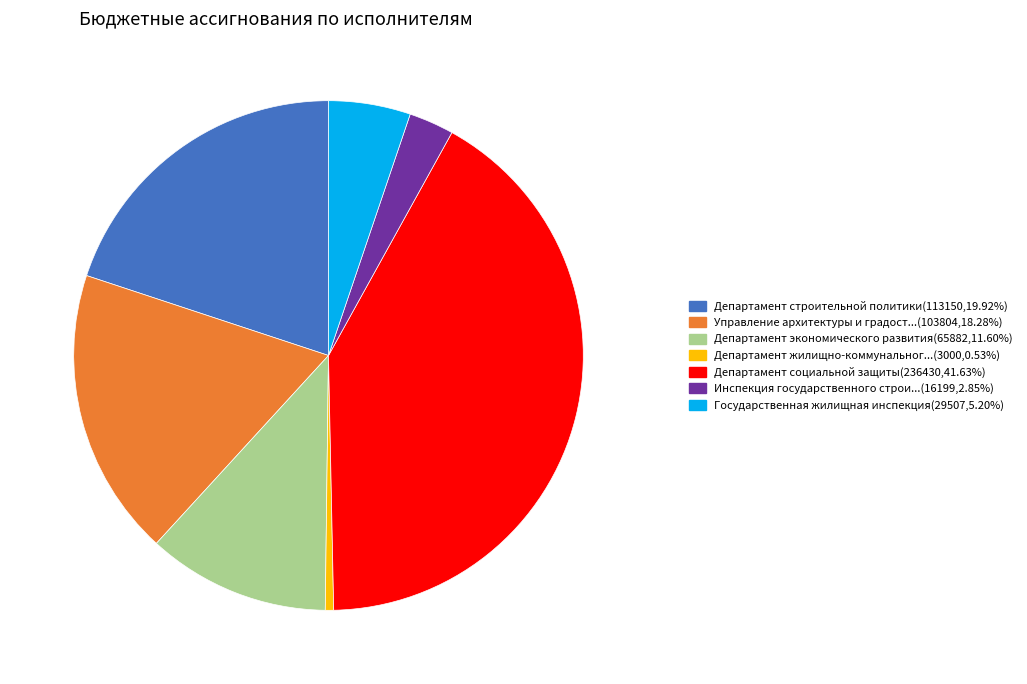

Combined, do Управление архитектуры и градост...(103804,18.28%) and Инспекция государственного строи...(16199,2.85%) account for over 50%?

No